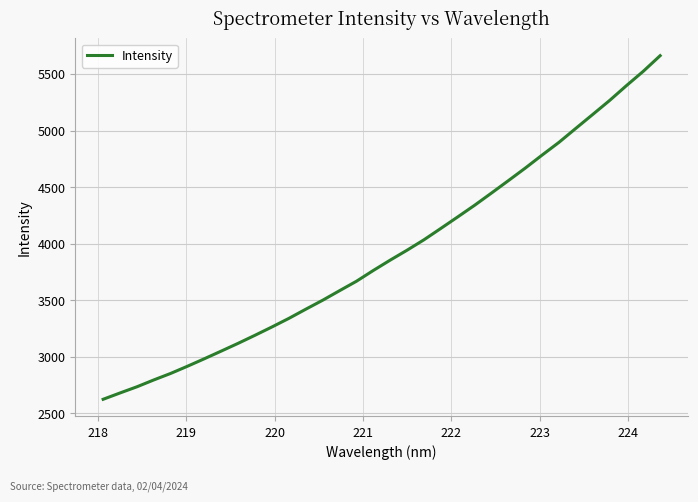

What is the difference between the maximum and minimum values?

3037.5